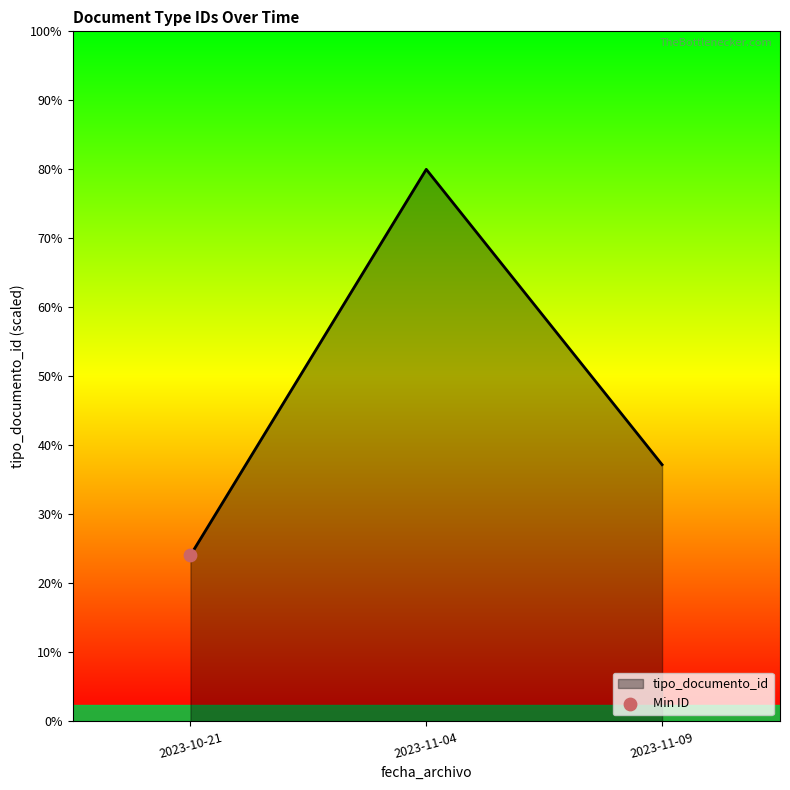

Between 2023-11-09 and 2023-10-21, which is larger?

2023-11-09